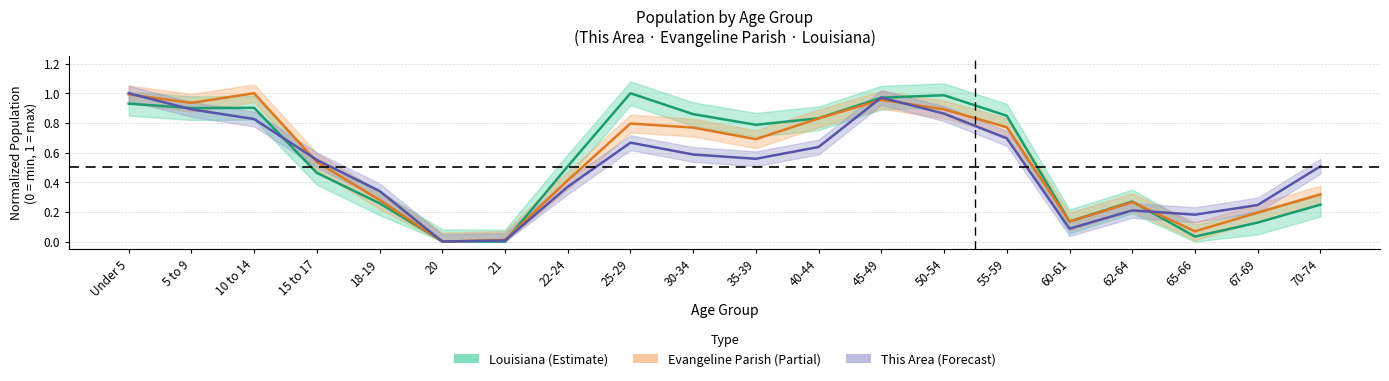

What is the average value of the This Area (Forecast) series?

0.5